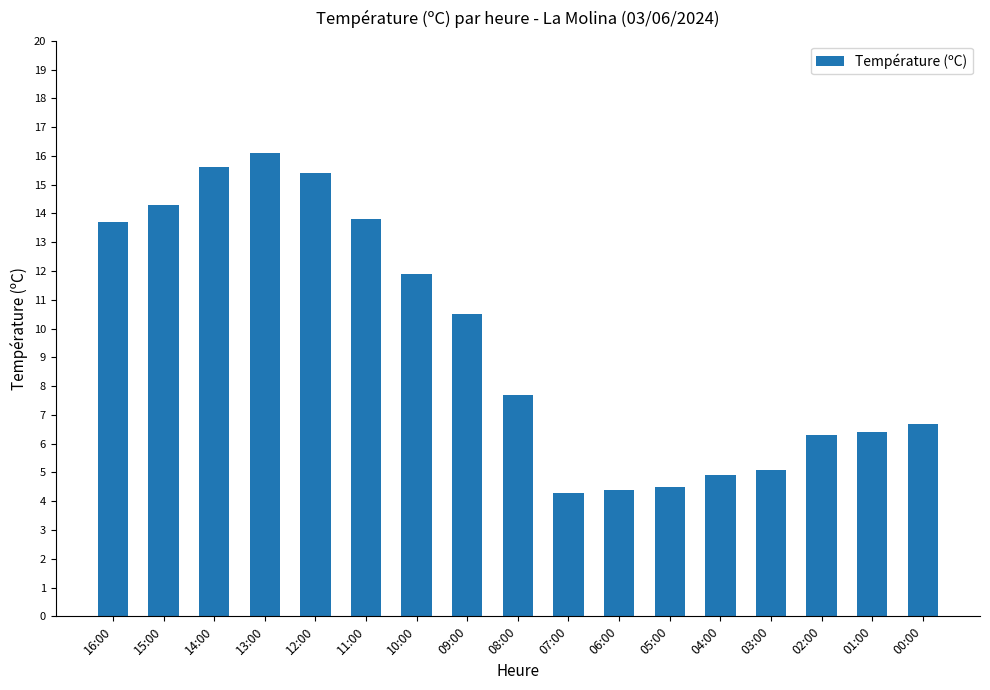

What is the label of the 17th bar from the right?

16:00